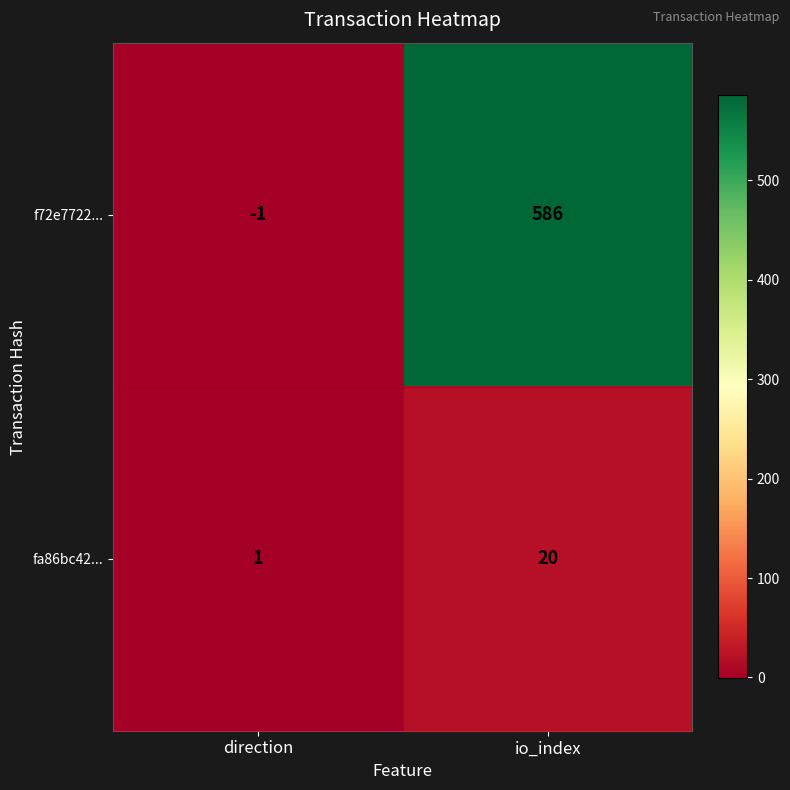

What is the difference between the maximum and minimum values in the fa86bc42... series?

19